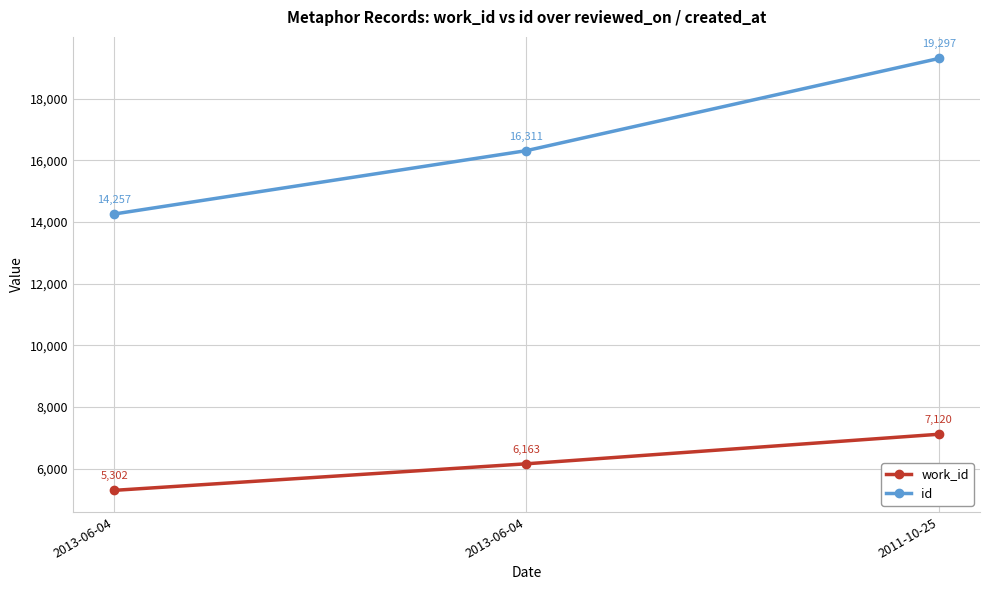

How many values in the id series are below 16311?

1